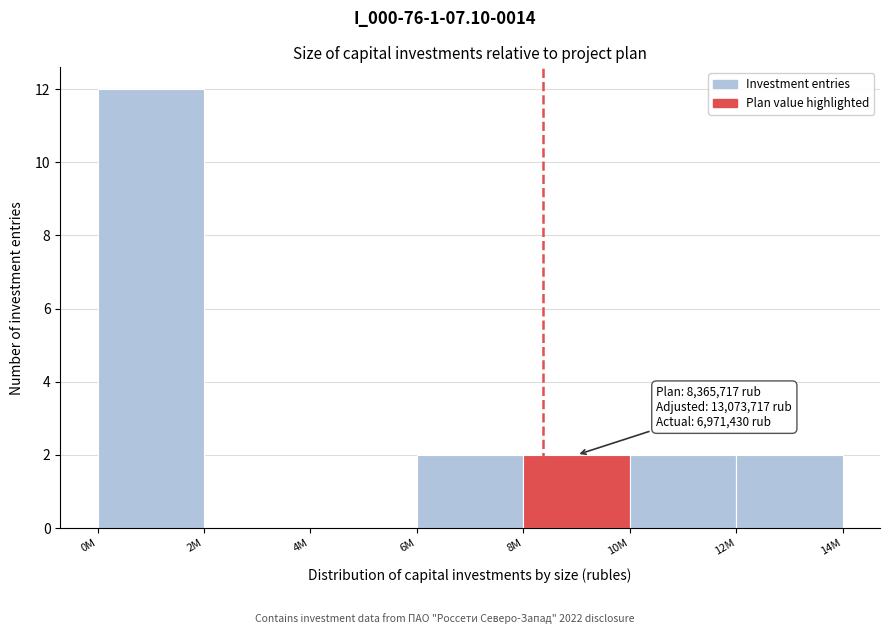

Reading right to left, what are all the values shown in this chart?

12M=2	10M=2	8M=2	6M=2	4M=0	2M=0	0M=12